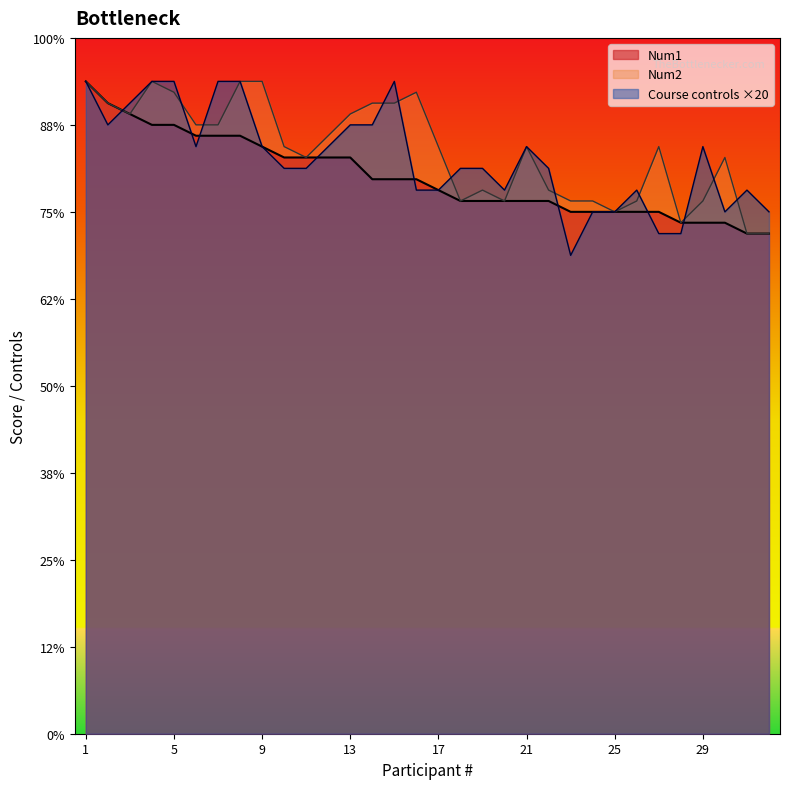

Where does the Num2 series first go above 540?

1